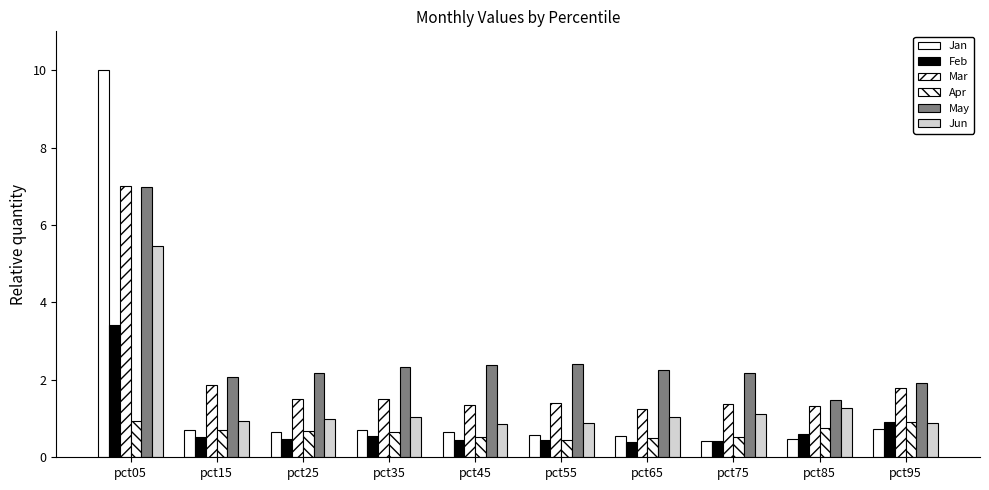

How many series are shown in this chart?

6